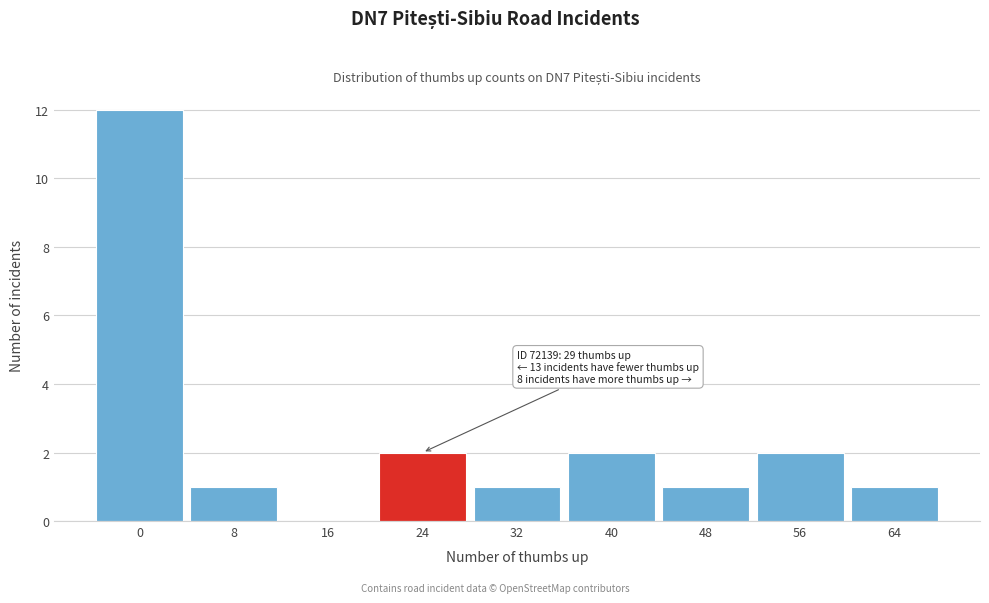

Reading right to left, transcribe all the data shown in this chart.

64=1	56=2	48=1	40=2	32=1	24=2	16=0	8=1	0=12